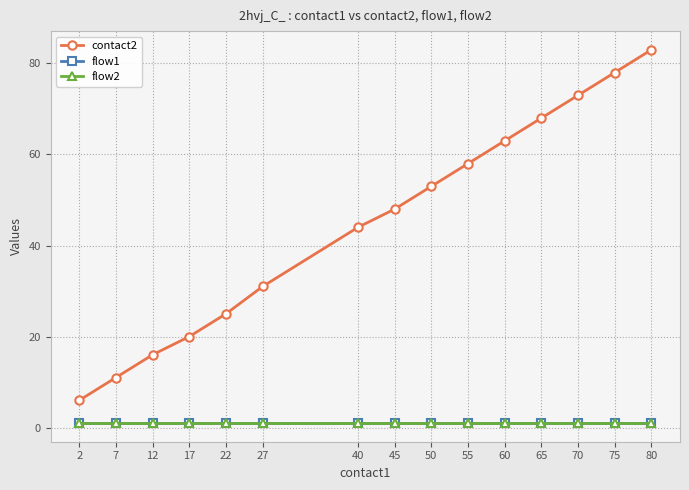

List the labels in order of contact2 value, smallest first.

2, 7, 12, 17, 22, 27, 40, 45, 50, 55, 60, 65, 70, 75, 80